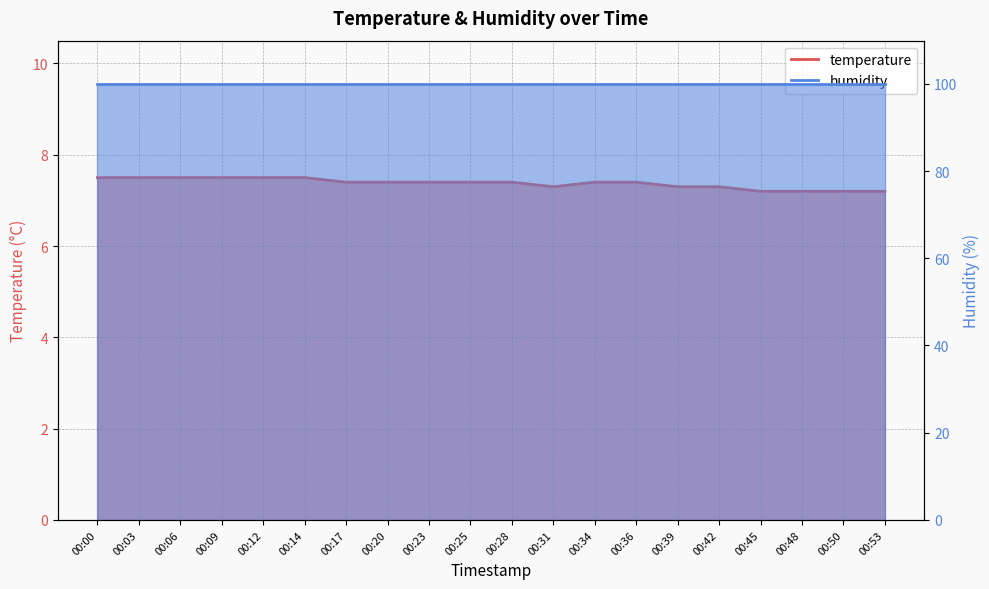

Does the chart have visible grid lines?

Yes